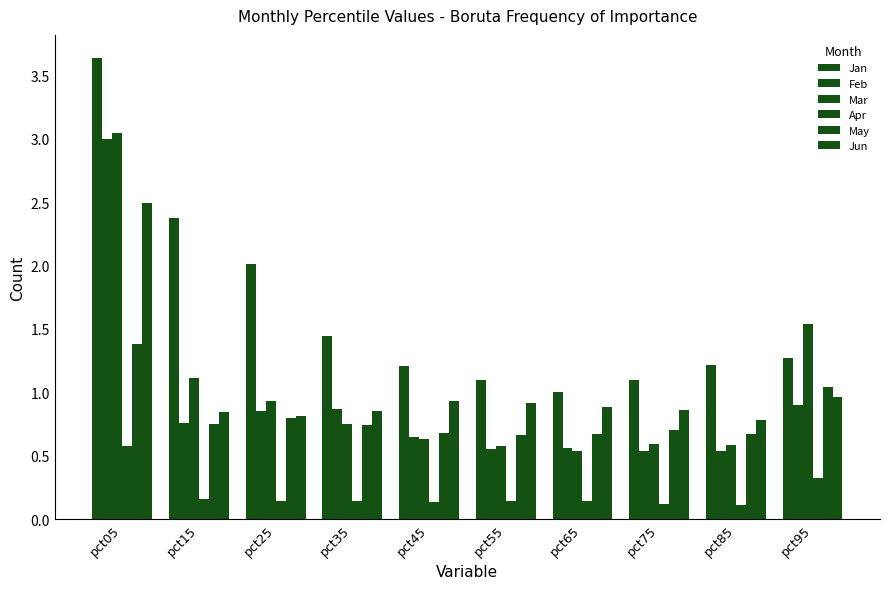

Count the number of data series in this chart.

6